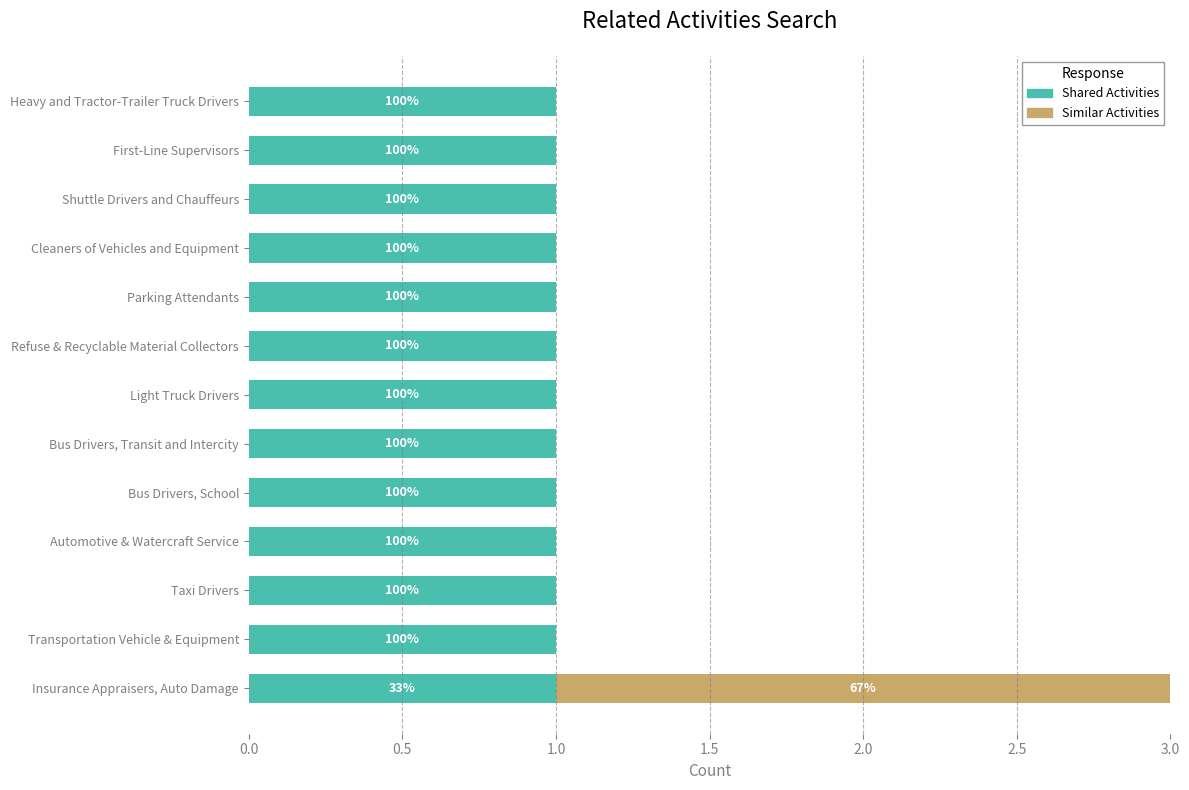

What is the average value of the Similar Activities series?

0.2